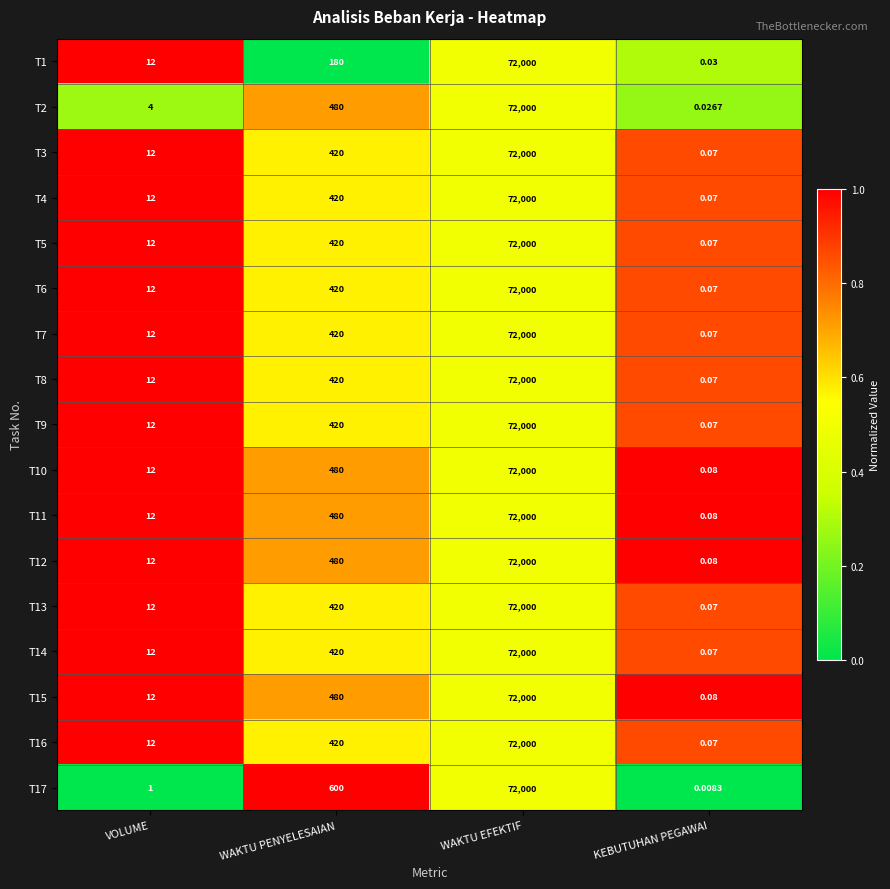

At which category is the sum across all series the highest?

WAKTU EFEKTIF